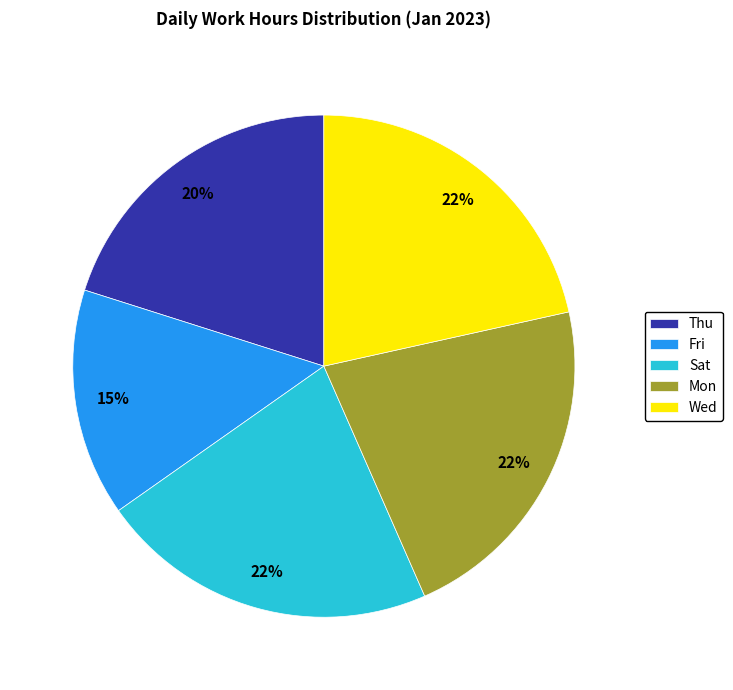

The Fri slice represents 15% of the pie. True or false?

True